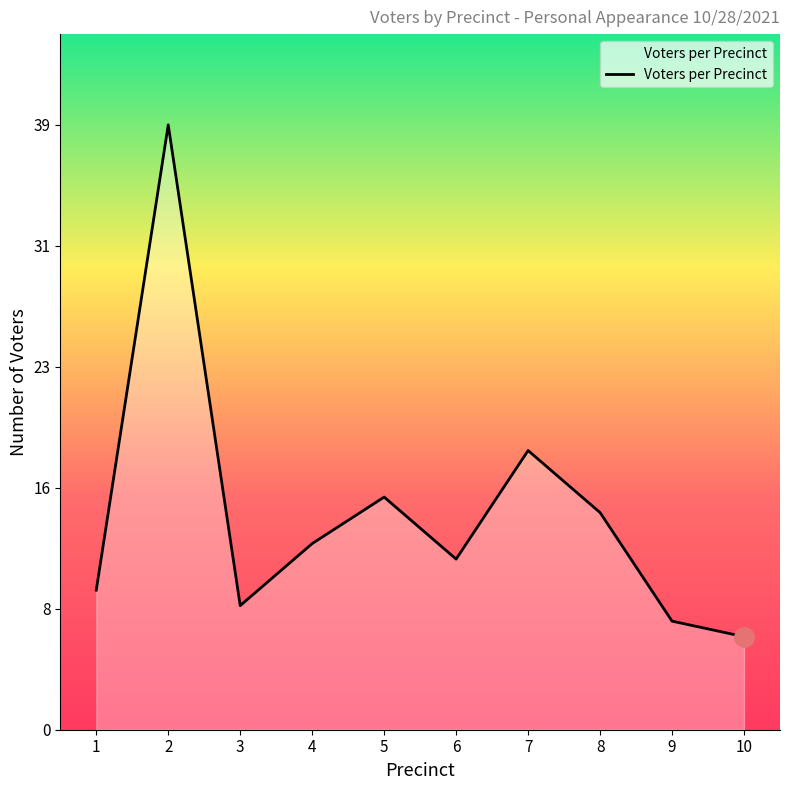

List the labels in order of value, largest first.

2, 7, 5, 8, 4, 6, 1, 3, 9, 10